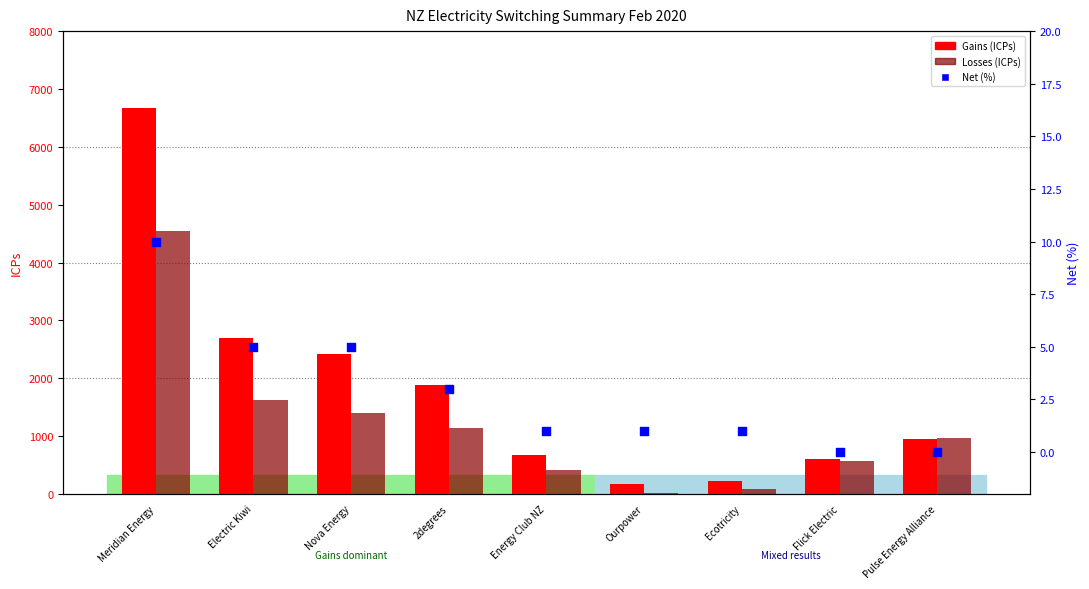

At how many categories does at least one series exceed 2577?

2